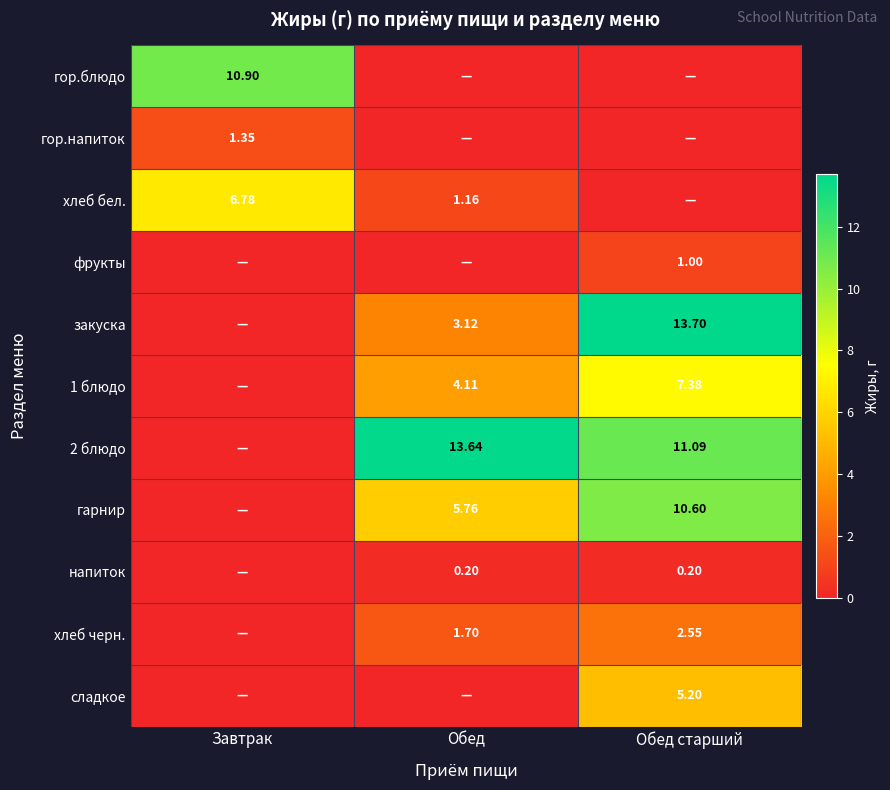

At how many categories does at least one series exceed 2?

3